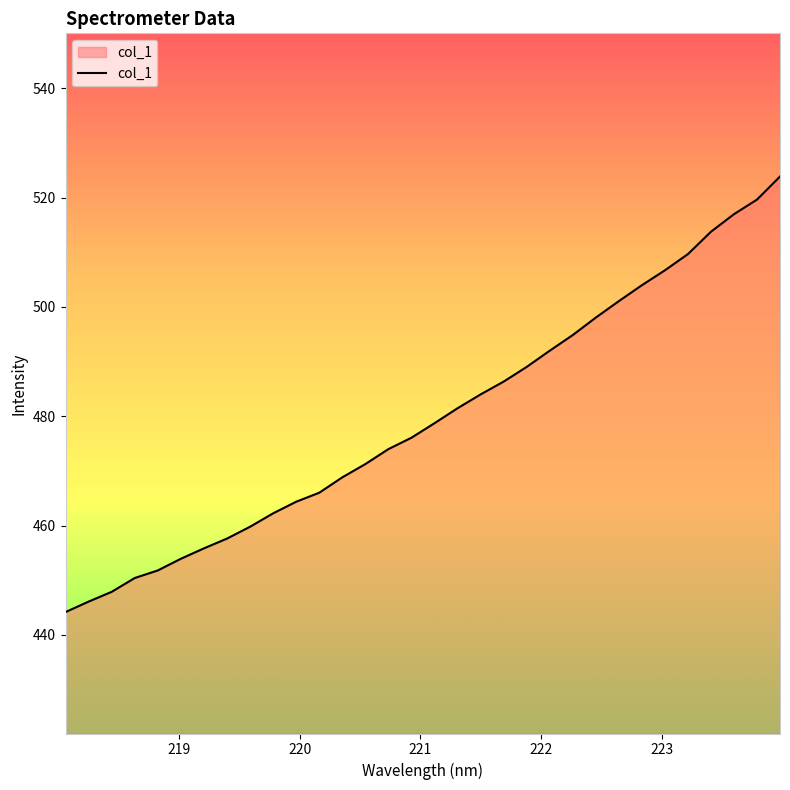

What is the difference between the maximum and minimum values?

79.7